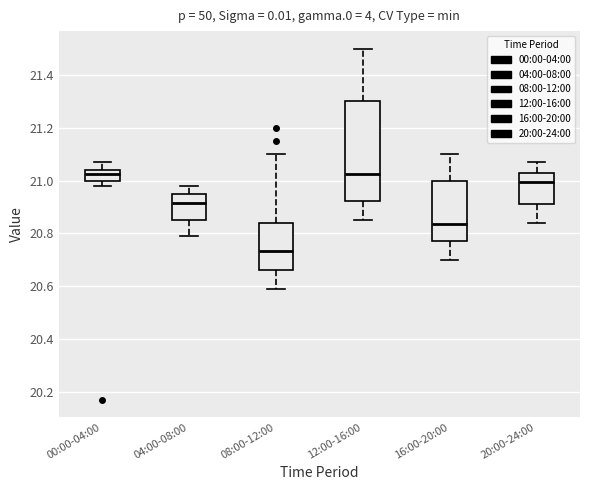

Which box is the tallest, from its lower edge to its upper edge?

12:00-16:00